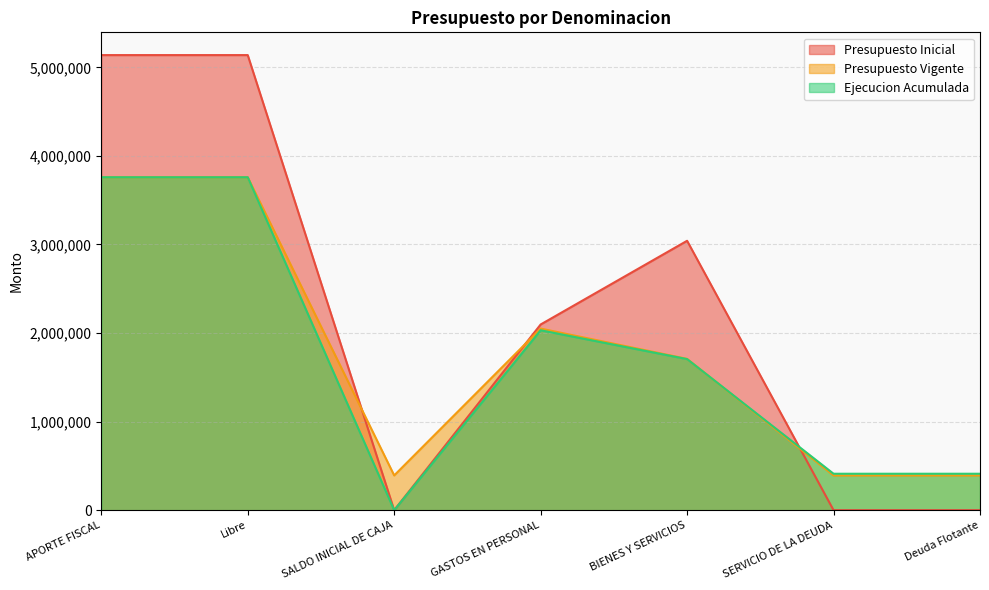

Which has a higher value, SALDO INICIAL DE CAJA or GASTOS EN PERSONAL?

GASTOS EN PERSONAL